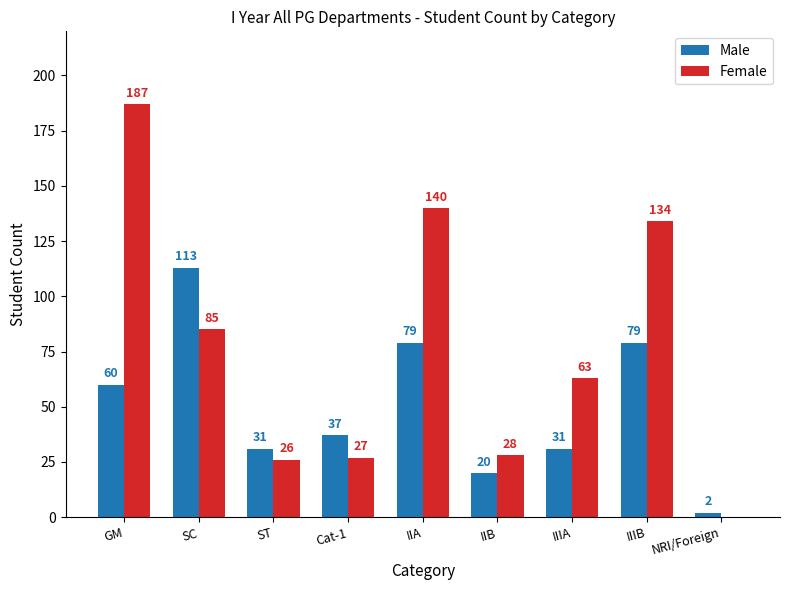

Which label corresponds to the largest value in the chart?

GM